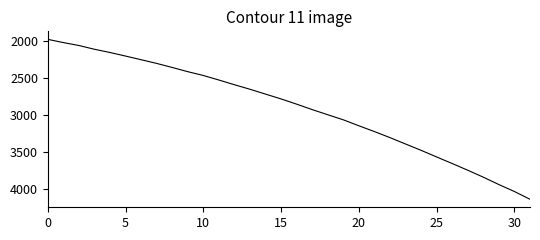

What is the maximum value shown in the chart?

4145.1